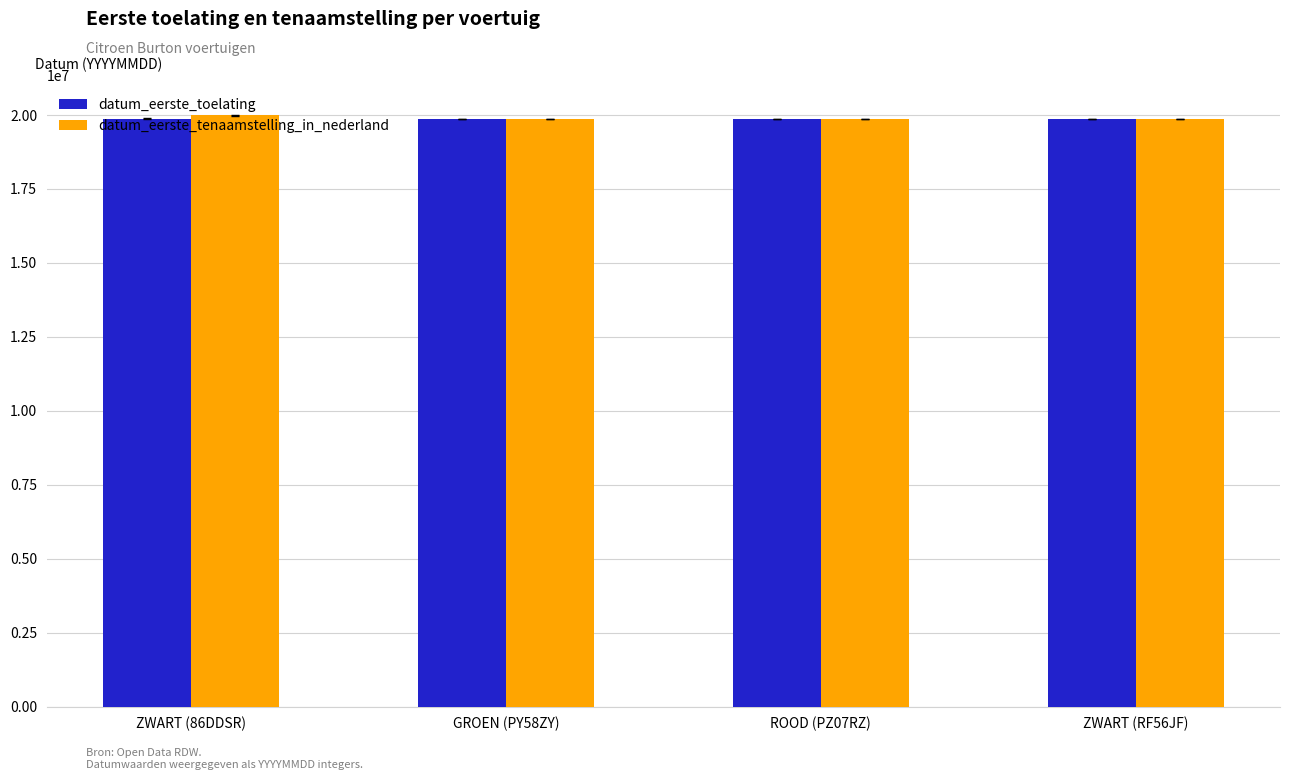

What is the smallest value displayed?

19860912